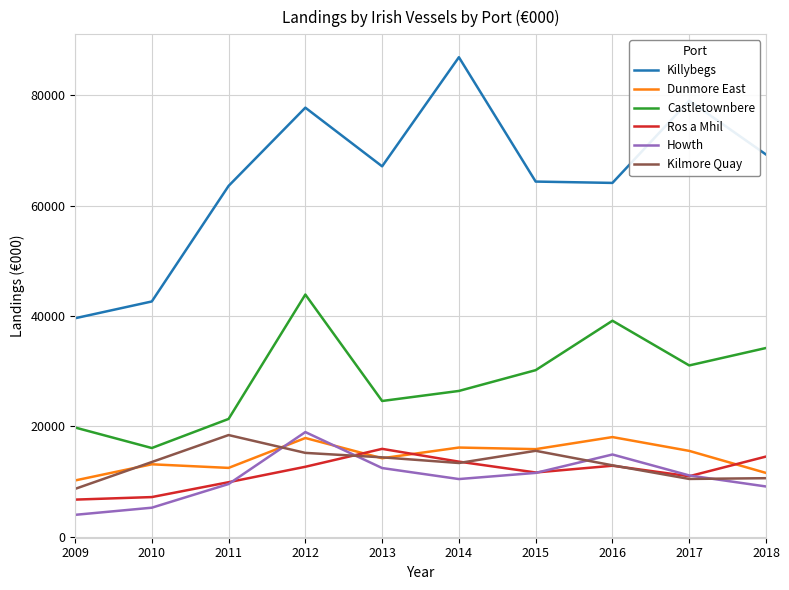

What is the sum of the Kilmore Quay values at 2011 and 2015?

34012